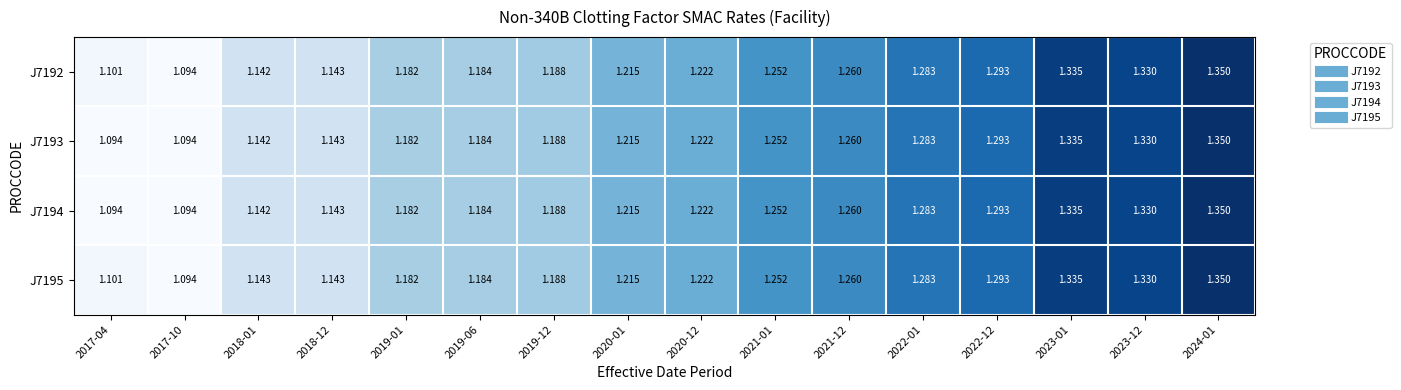

Is the value of J7193 at 2019-06 greater than the value of J7192 at 2022-12?

No